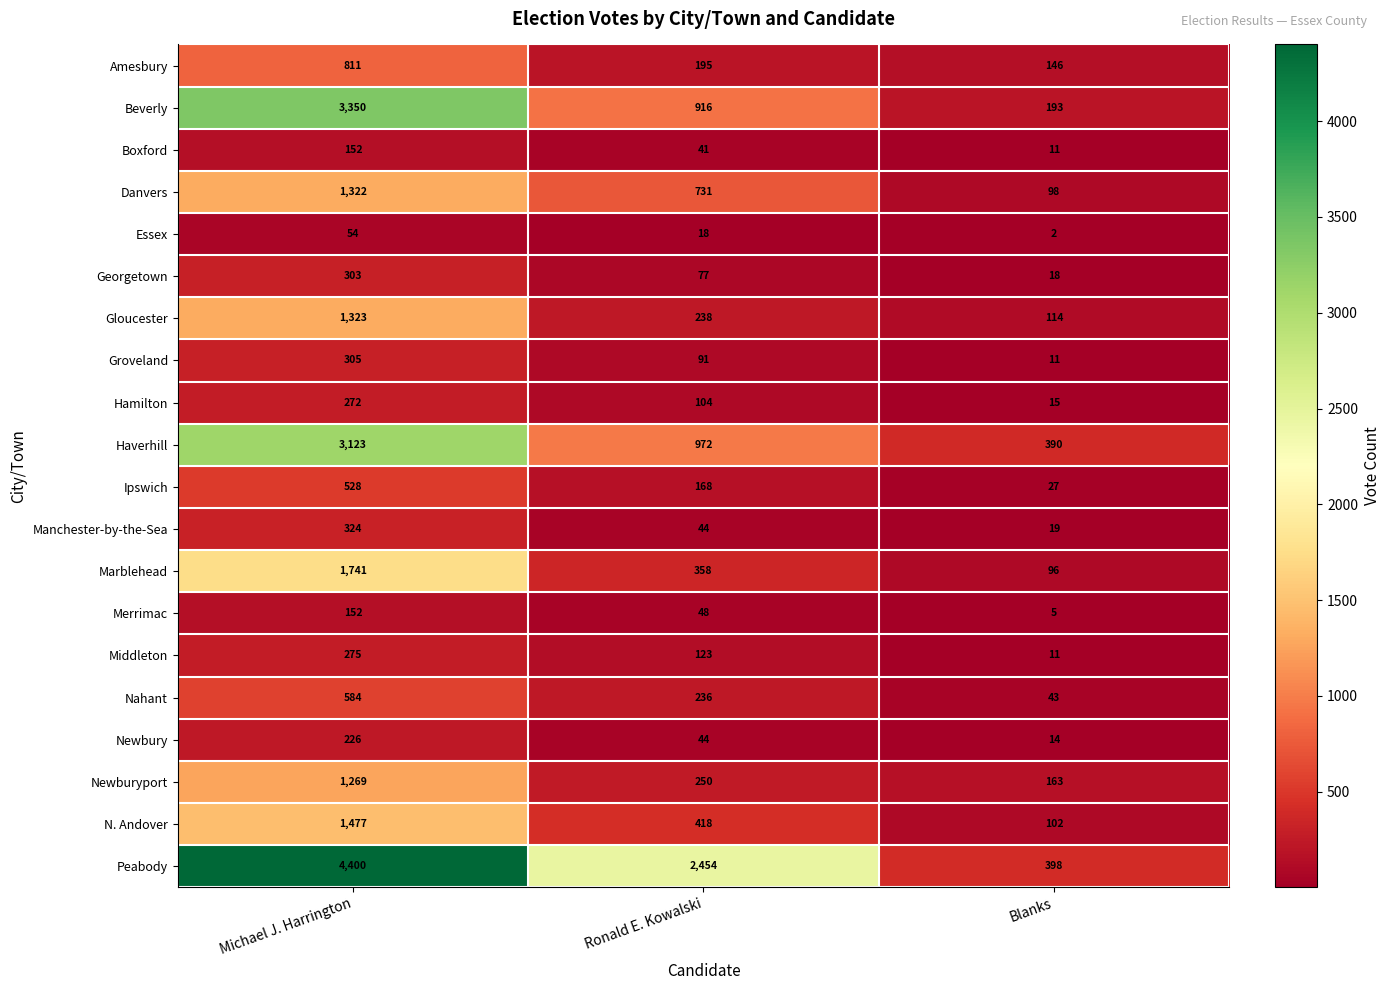

What is the total value across all series at Ronald E. Kowalski?

7526